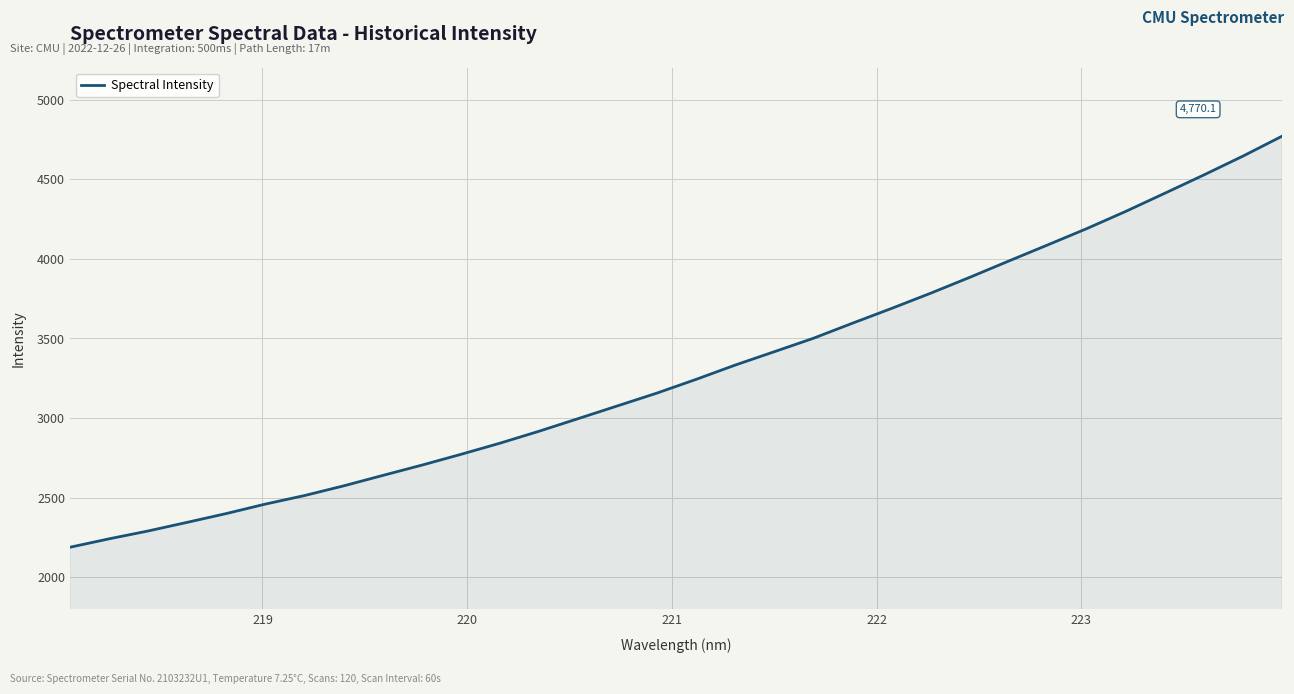

What is the difference between the maximum and minimum values?

2580.8